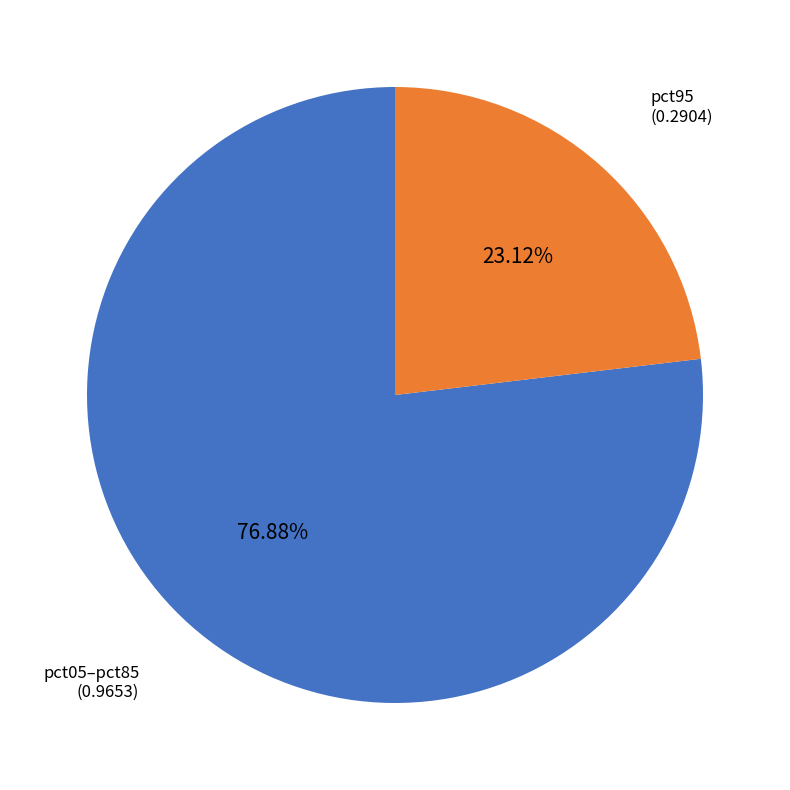

Which slice represents more than half of the pie?

pct05–pct85